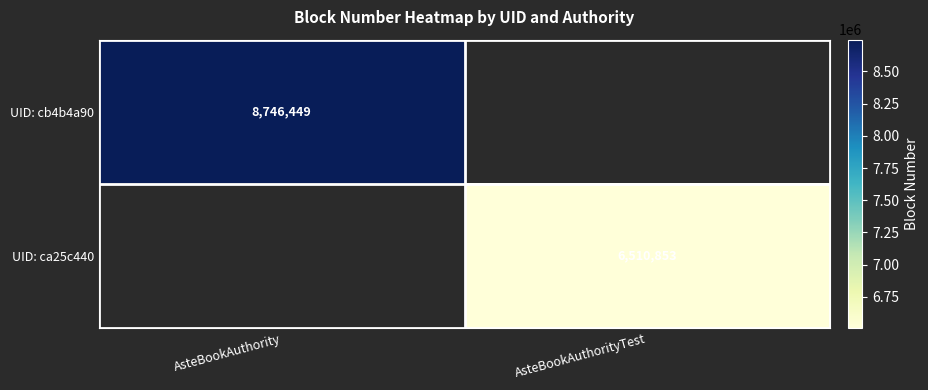

True or false: UID: ca25c440 has a value of 8586434 at AsteBookAuthorityTest.

False